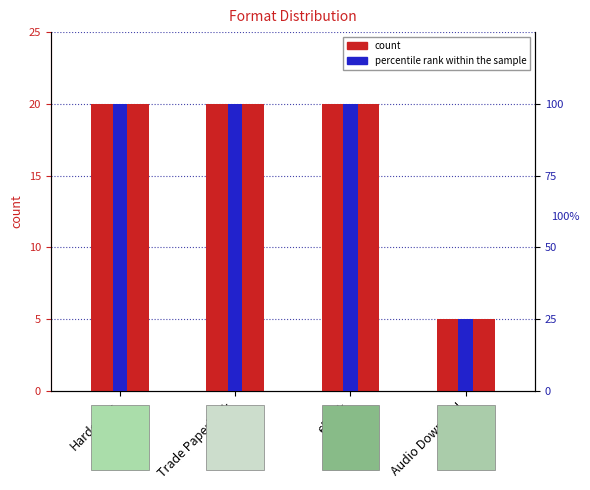

How many groups of bars are there?

4